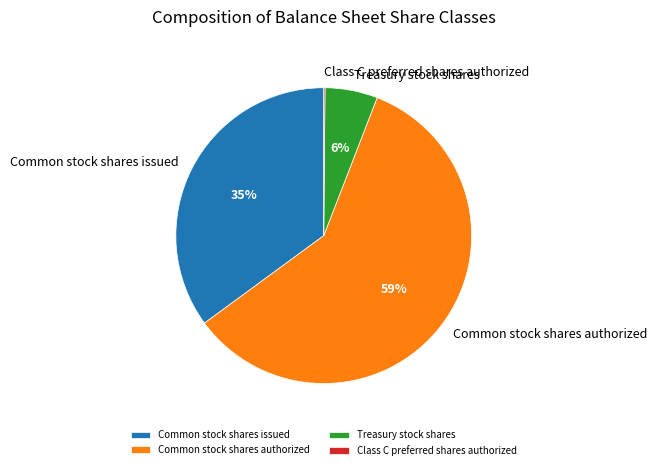

To the nearest percent, what is the difference between the Common stock shares issued and Common stock shares authorized slice percentages?

24%